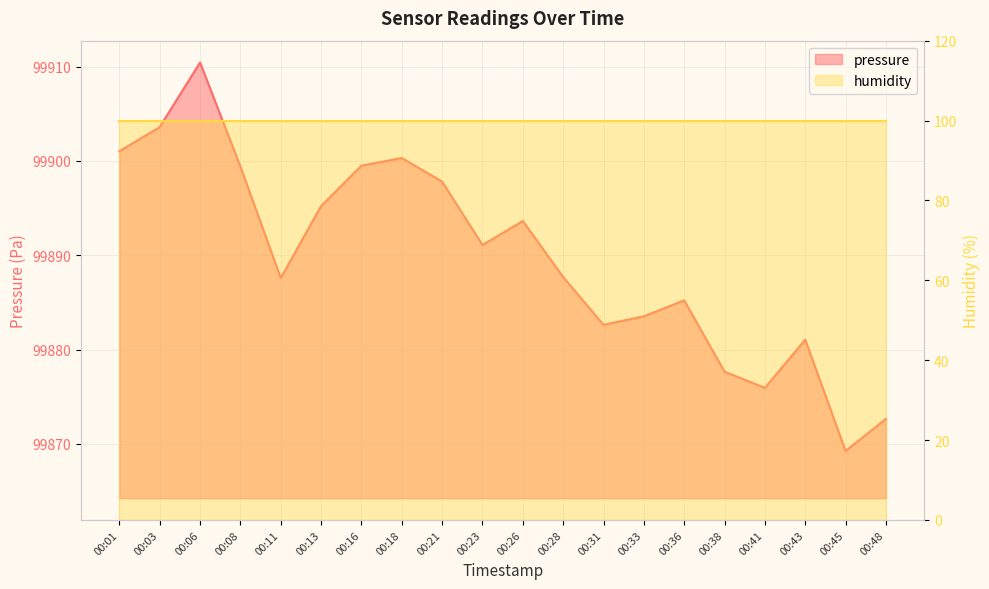

What is the sum of all values?

1997795.3